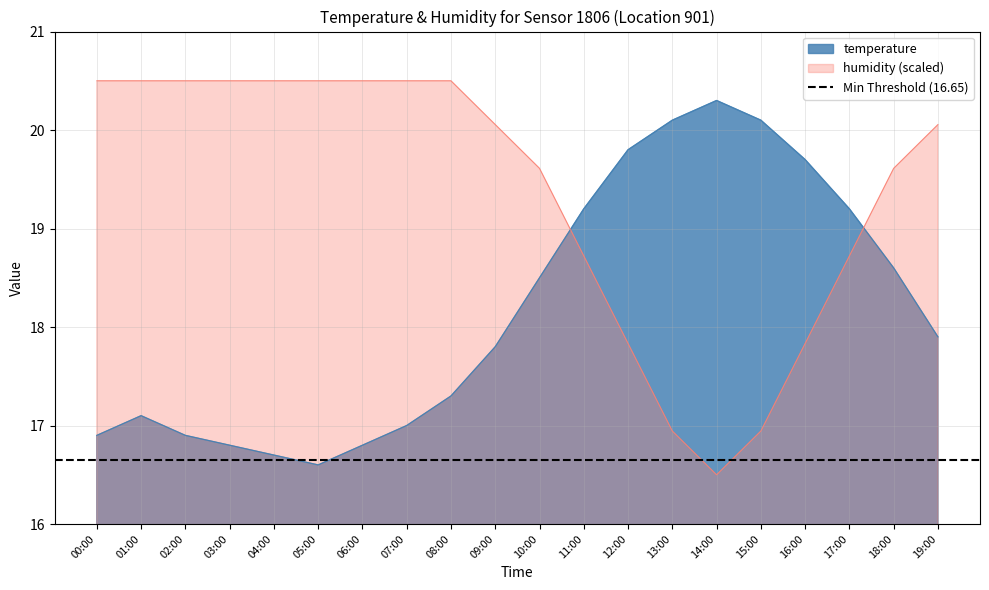

What position from the left is 15:00?

16